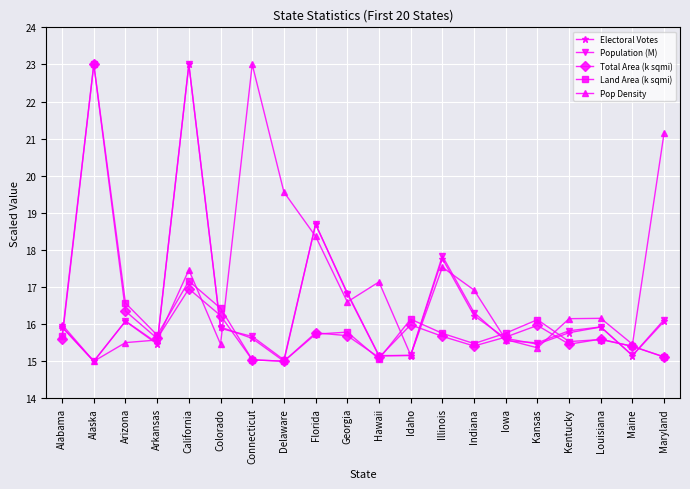

At which category is the sum across all series the highest?

California